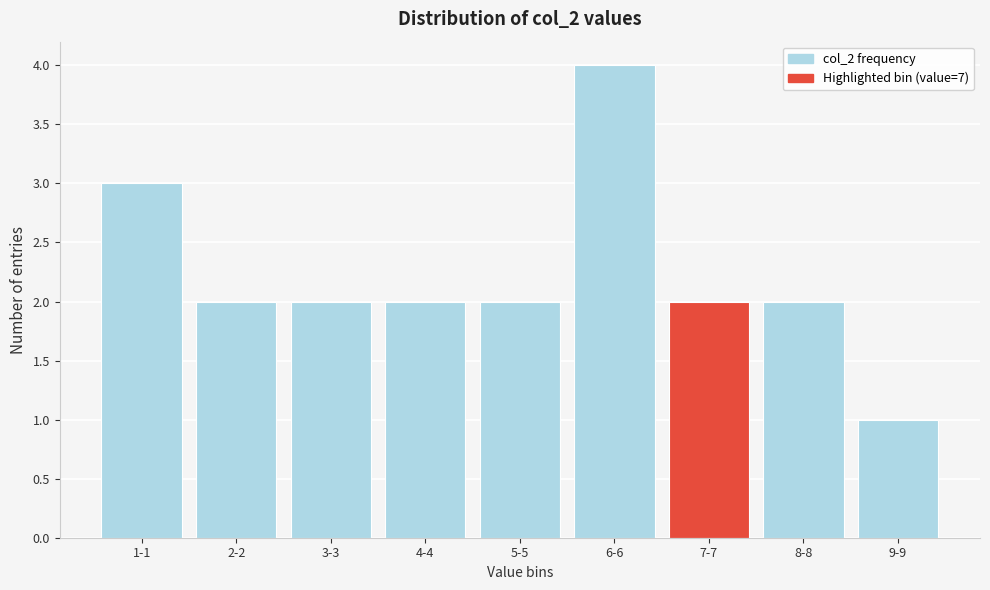

Reading left to right, what are all the values shown in this chart?

1-1=3	2-2=2	3-3=2	4-4=2	5-5=2	6-6=4	7-7=2	8-8=2	9-9=1